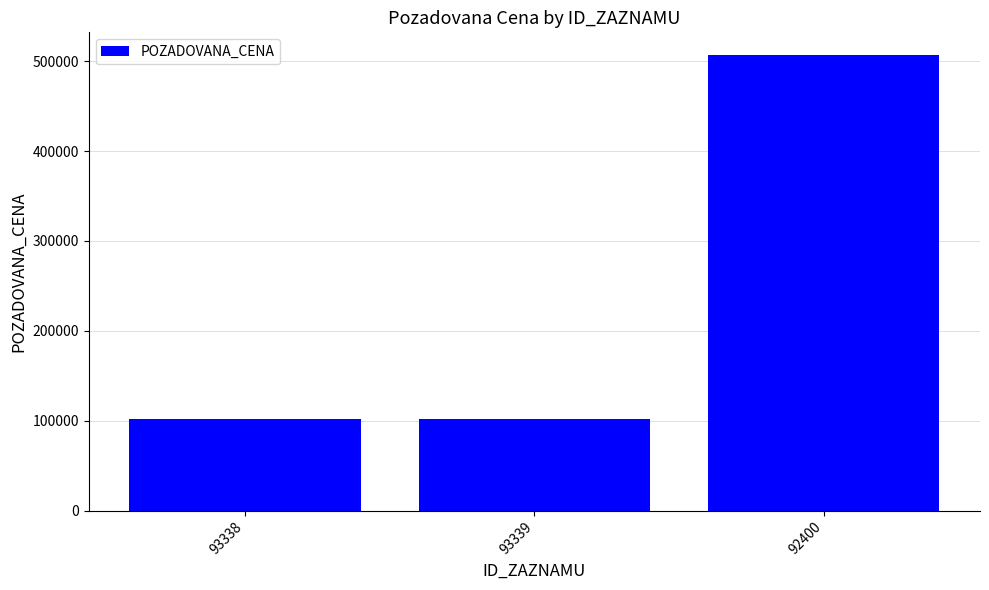

The chart shows a value of 102017 at 93339. True or false?

True